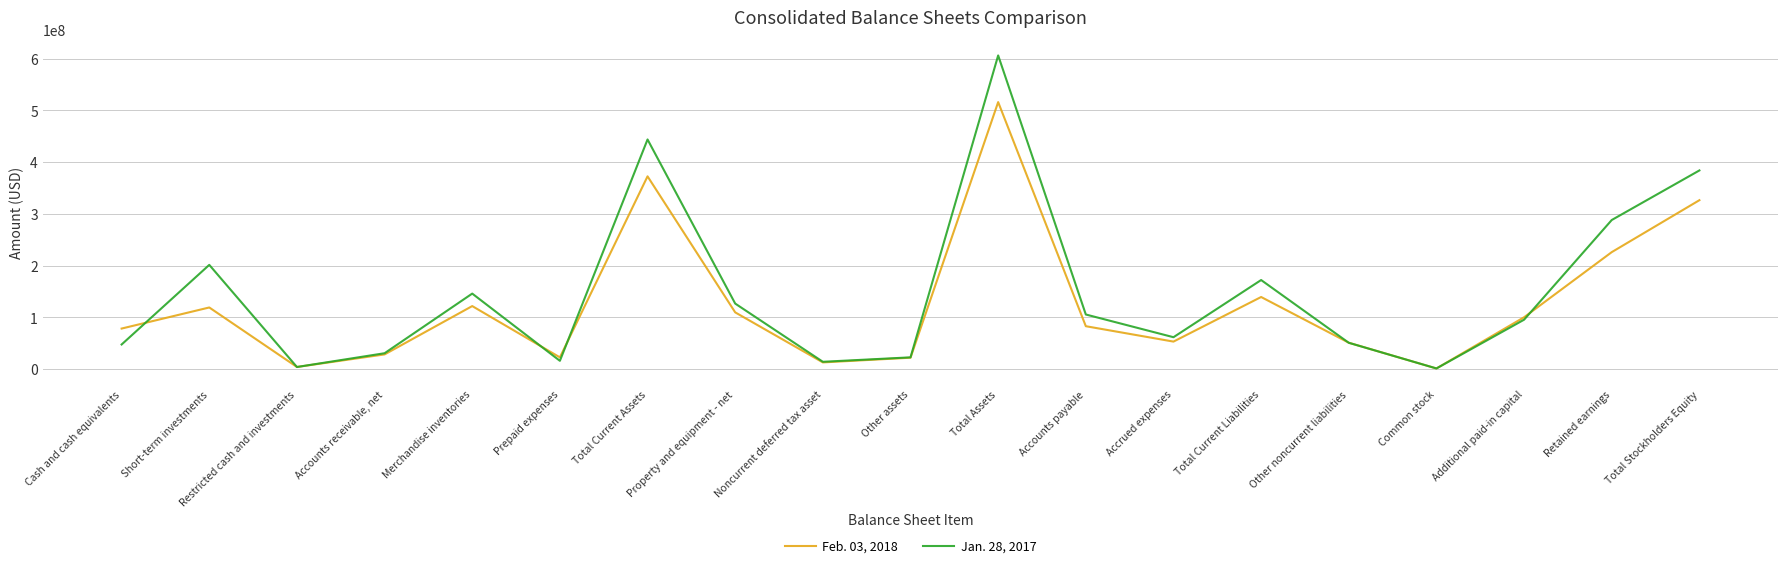

The value of Feb. 03, 2018 at Additional paid-in capital is 165086755. True or false?

False